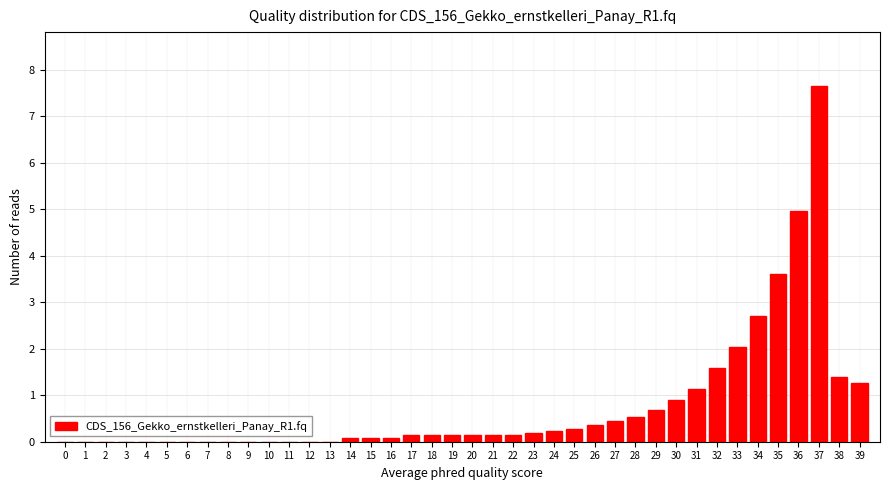

What is the greatest value displayed?

7.7